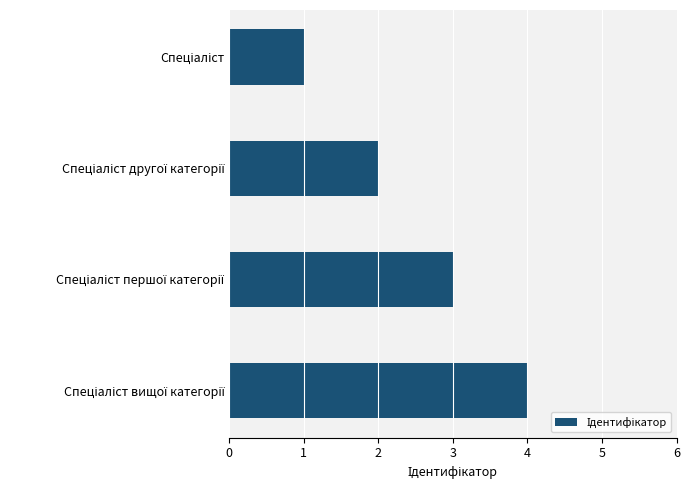

What is the greatest value displayed?

4